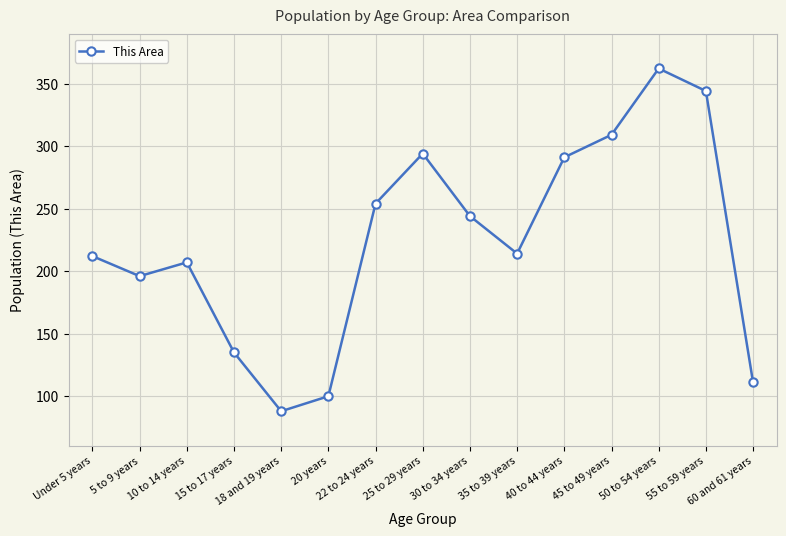

How many data points does each series have?

15